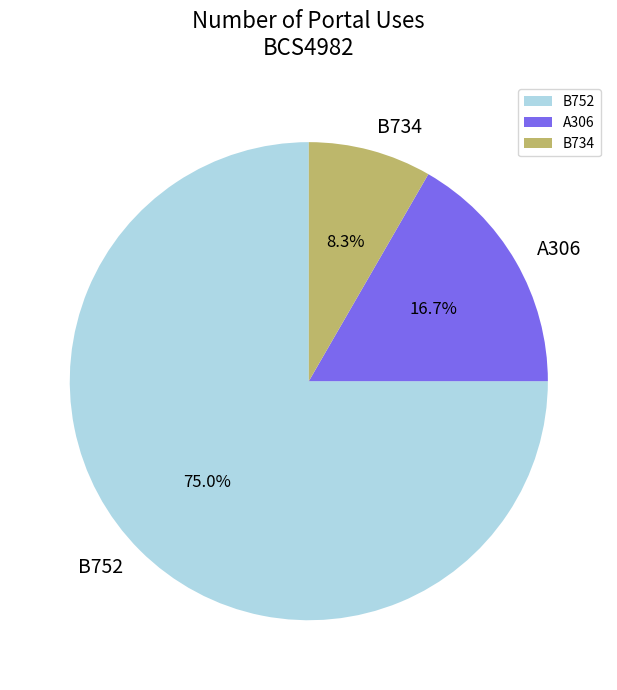

Is the sum of A306 and B734 greater than half?

No